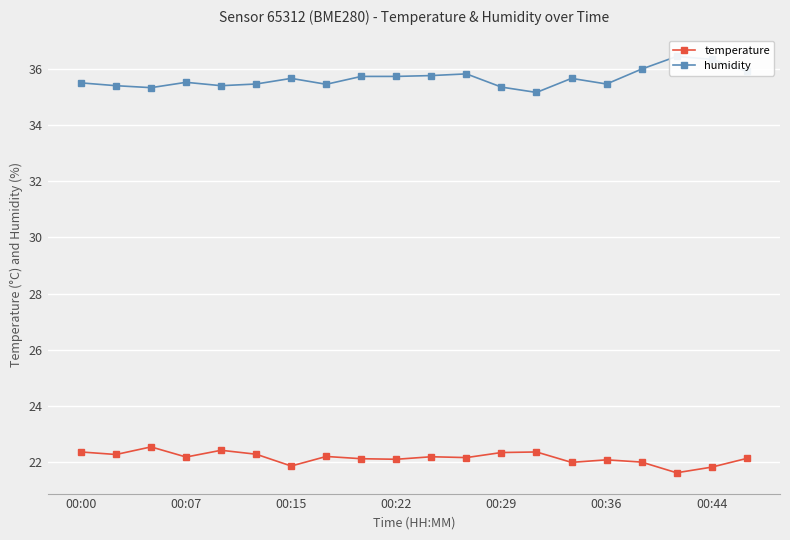

True or false: temperature has more than 0 interior local peaks.

True